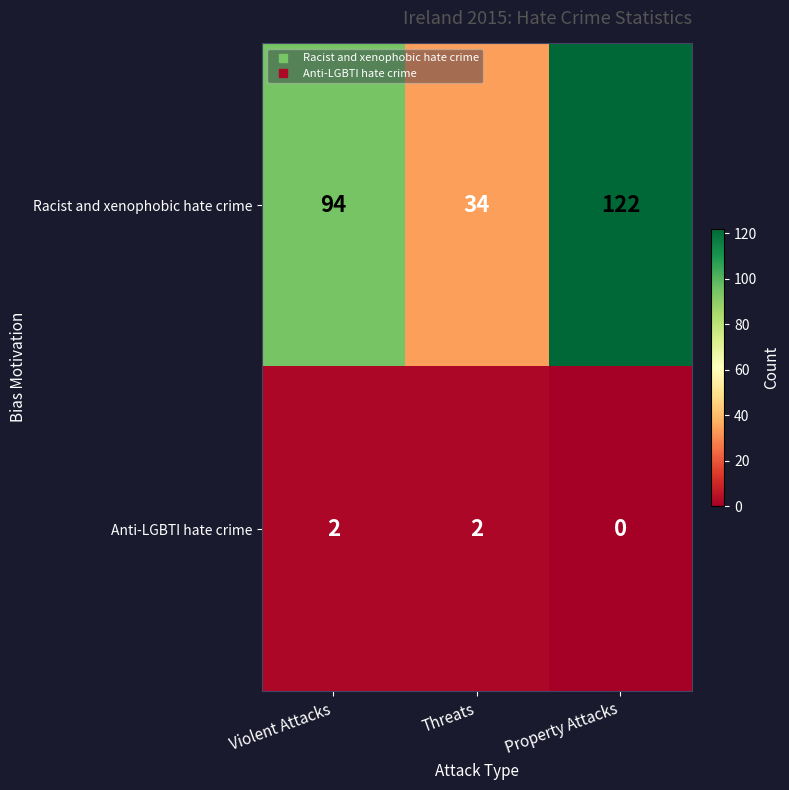

The Anti-LGBTI hate crime series shows 2 at Threats. True or false?

True